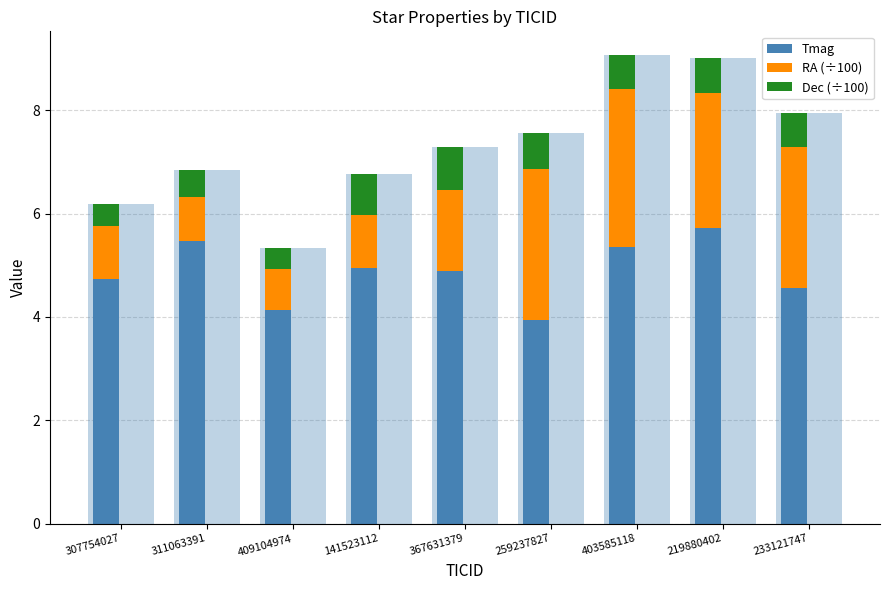

What position from the left is 259237827?

6